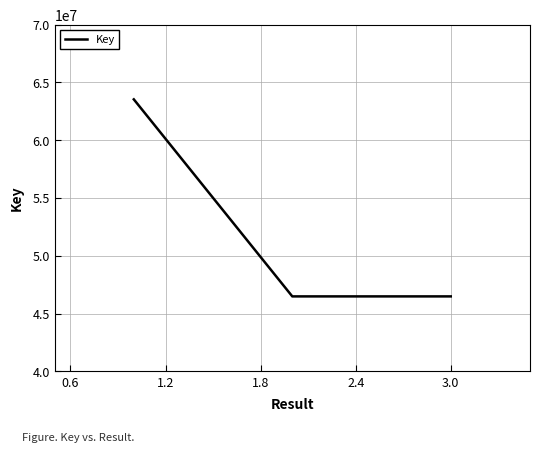

What is the difference between the maximum and minimum values?

17053209